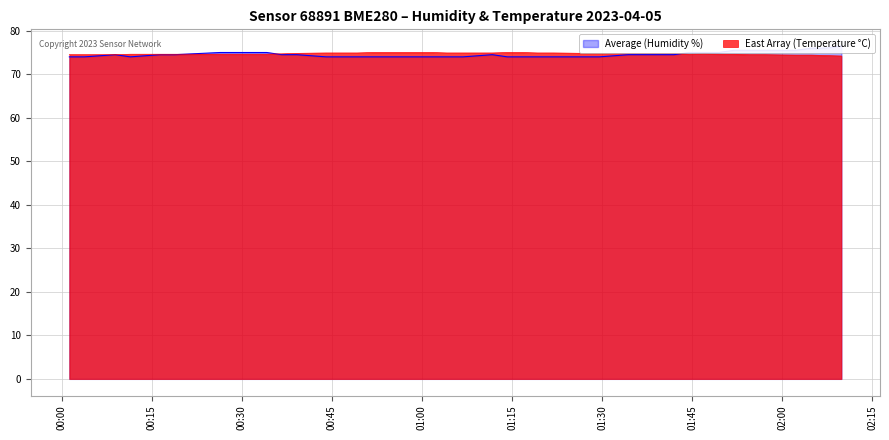

How many lines are shown in the chart?

2